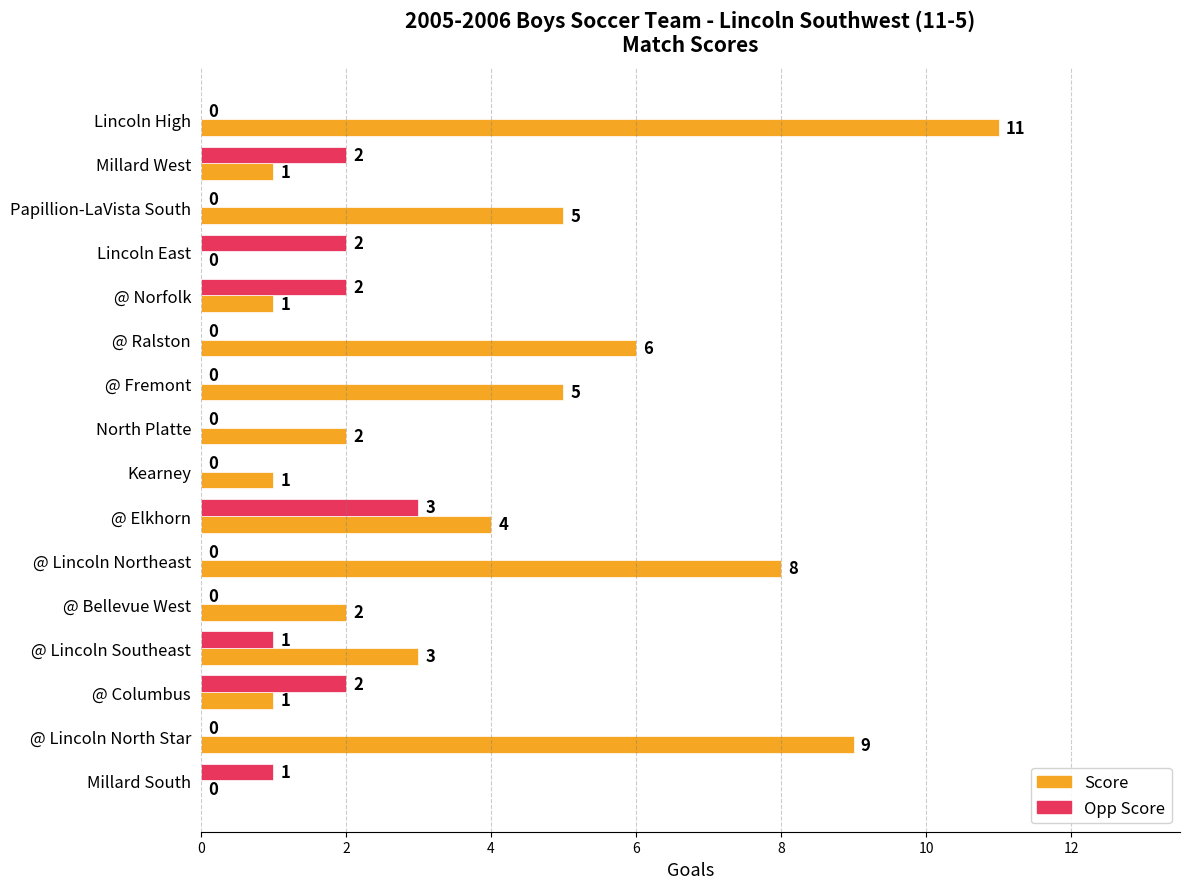

Is the value of Opp Score at Millard South greater than the value of Score at @ Bellevue West?

No